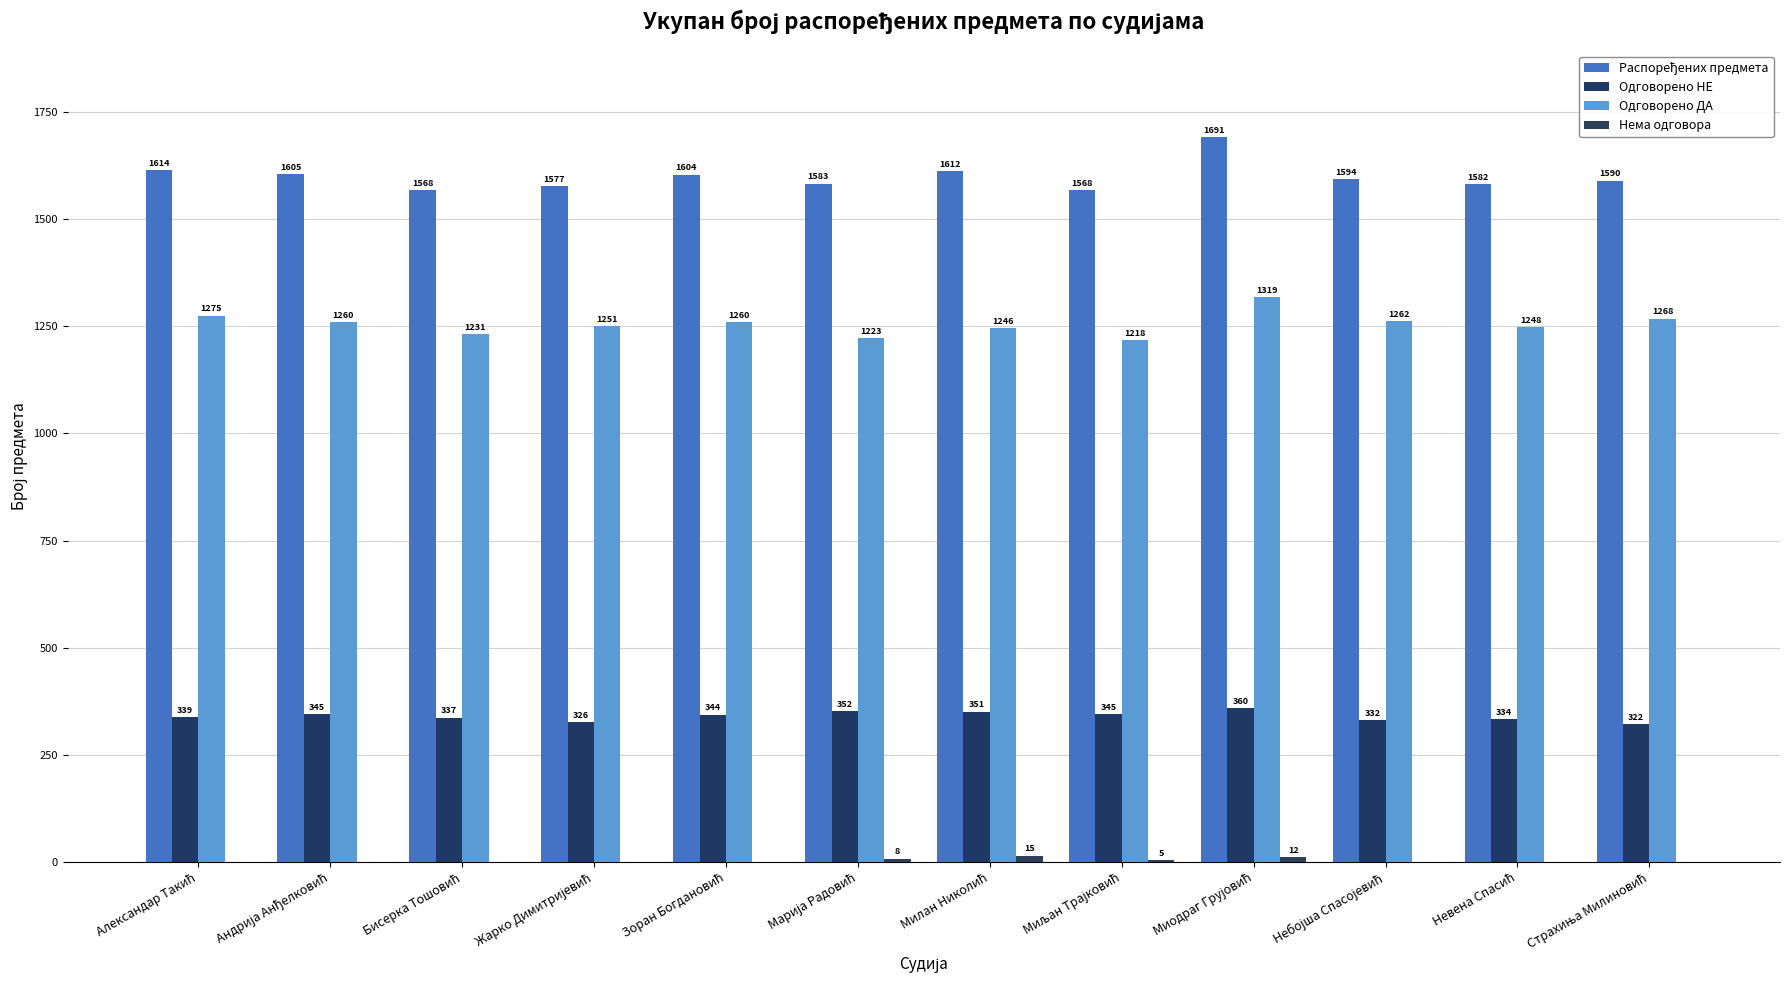

Is it true that Распоређених предмета equals 1594 at Небојша Спасојевић?

True